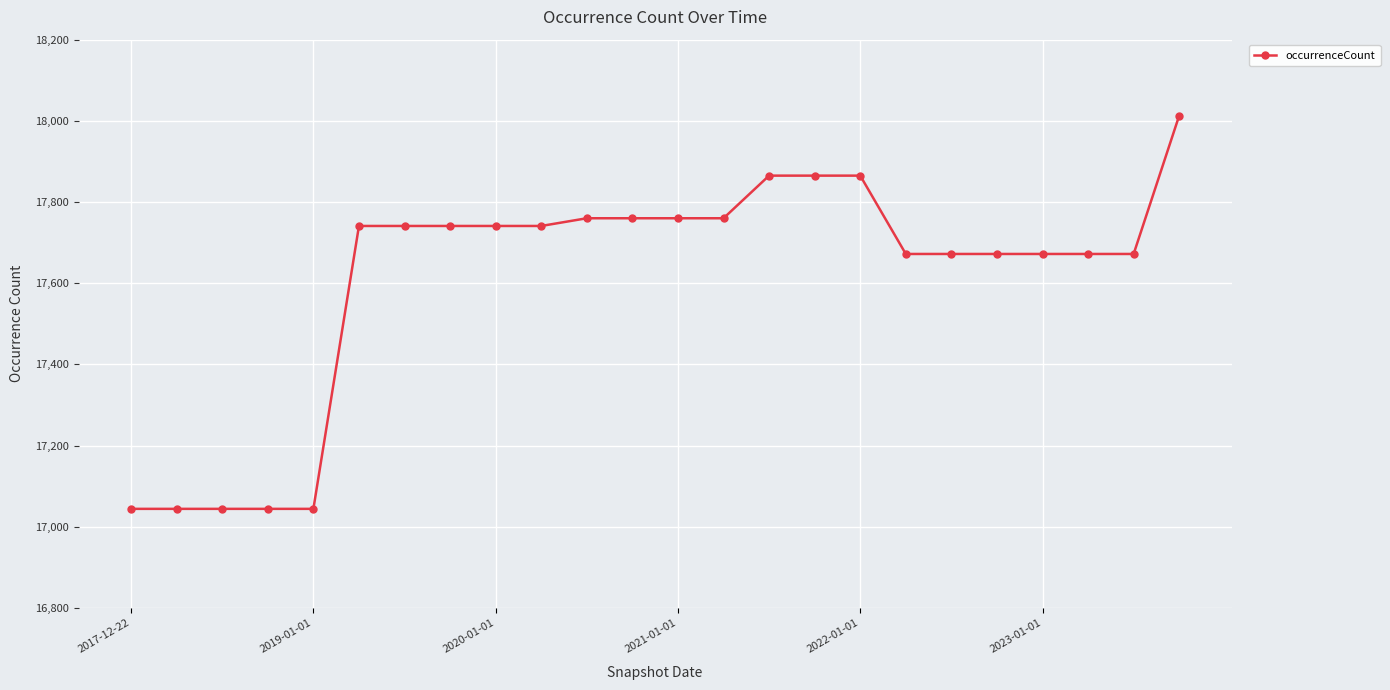

How many data points are less than 17741?

11